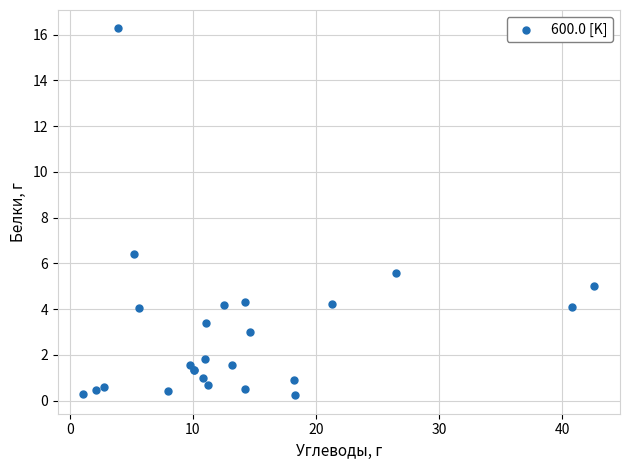

What Y value in the scatter plot is closest to 8?

6.4